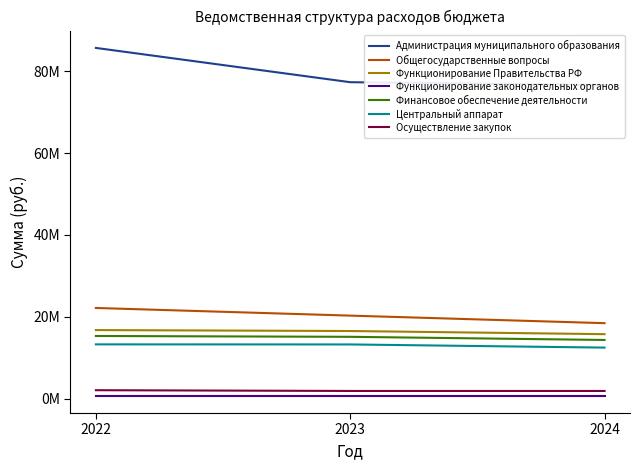

What is the value of the Администрация муниципального образования point at the 2nd from the left?

77353822.6